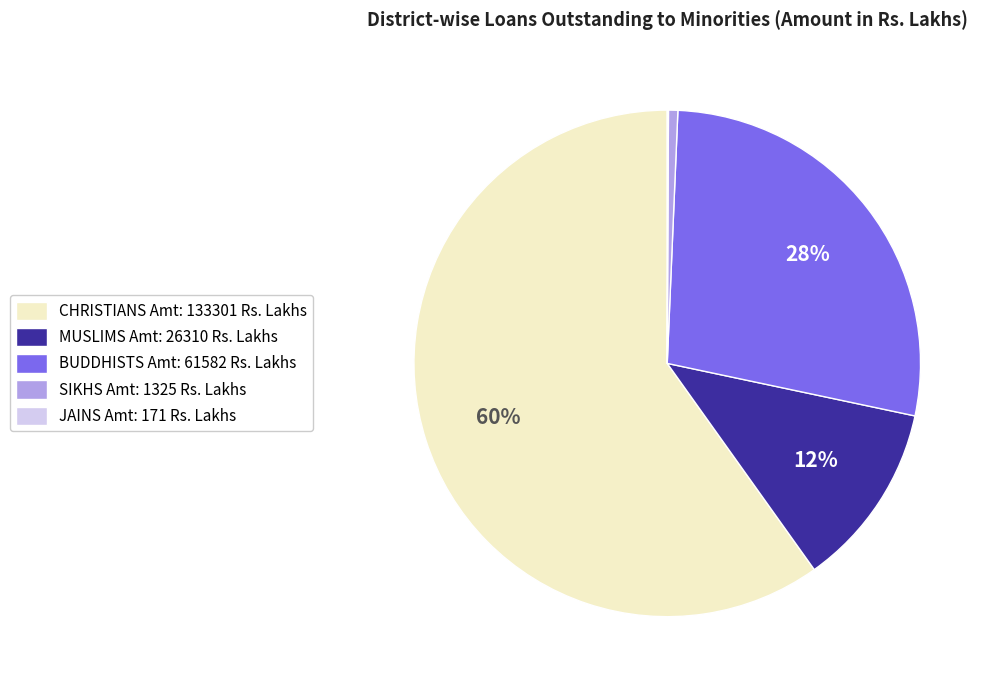

Which category has the biggest portion of the pie?

CHRISTIANS